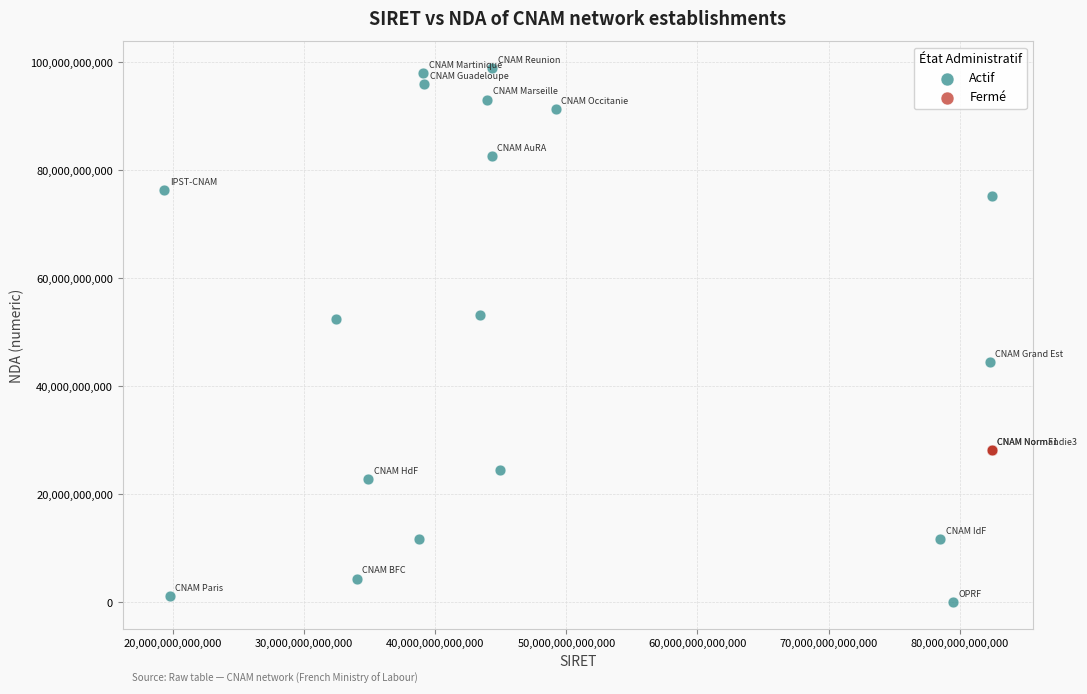

Which series contains the highest Y value?

Actif